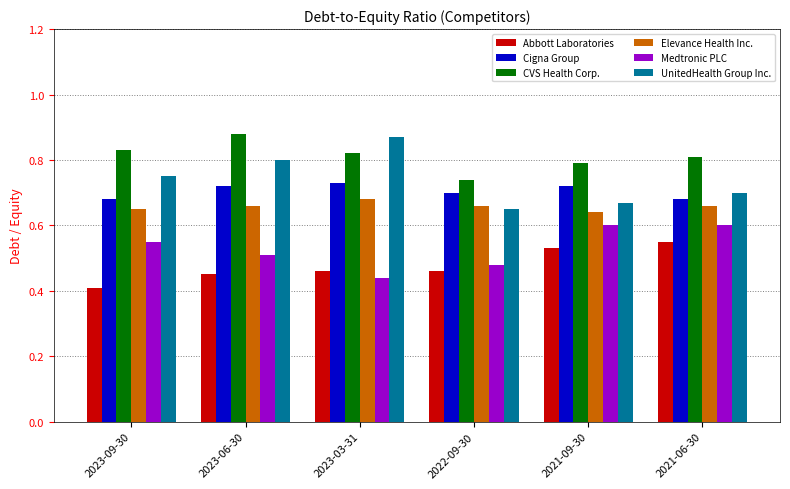

The Elevance Health Inc. series shows 0.9 at 2023-03-31. True or false?

False